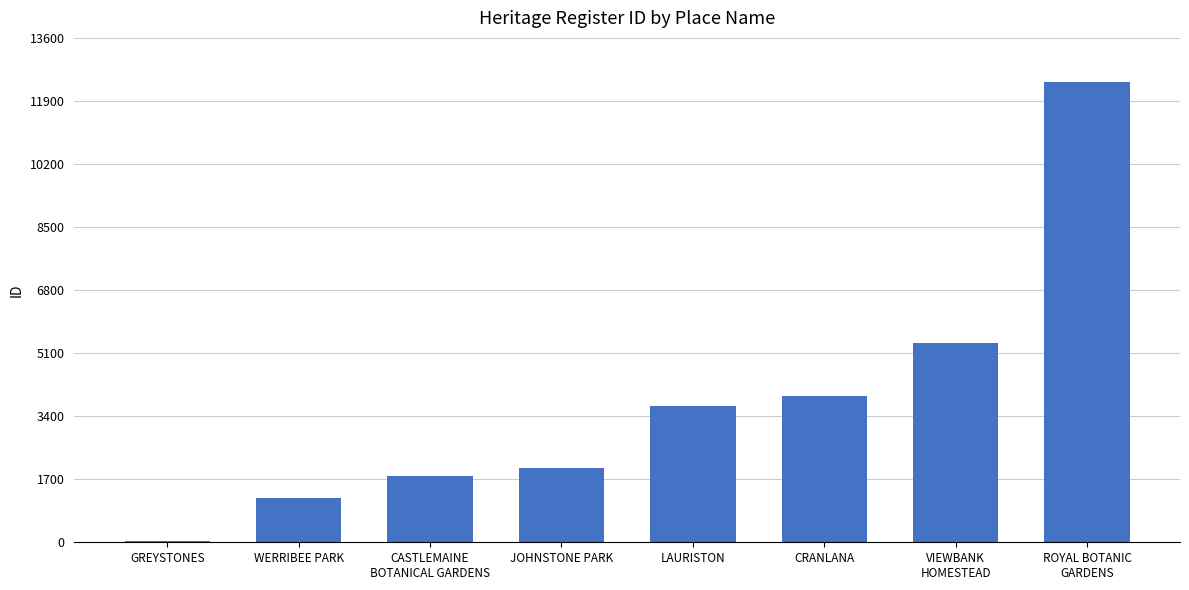

Count the number of categories in the chart.

8